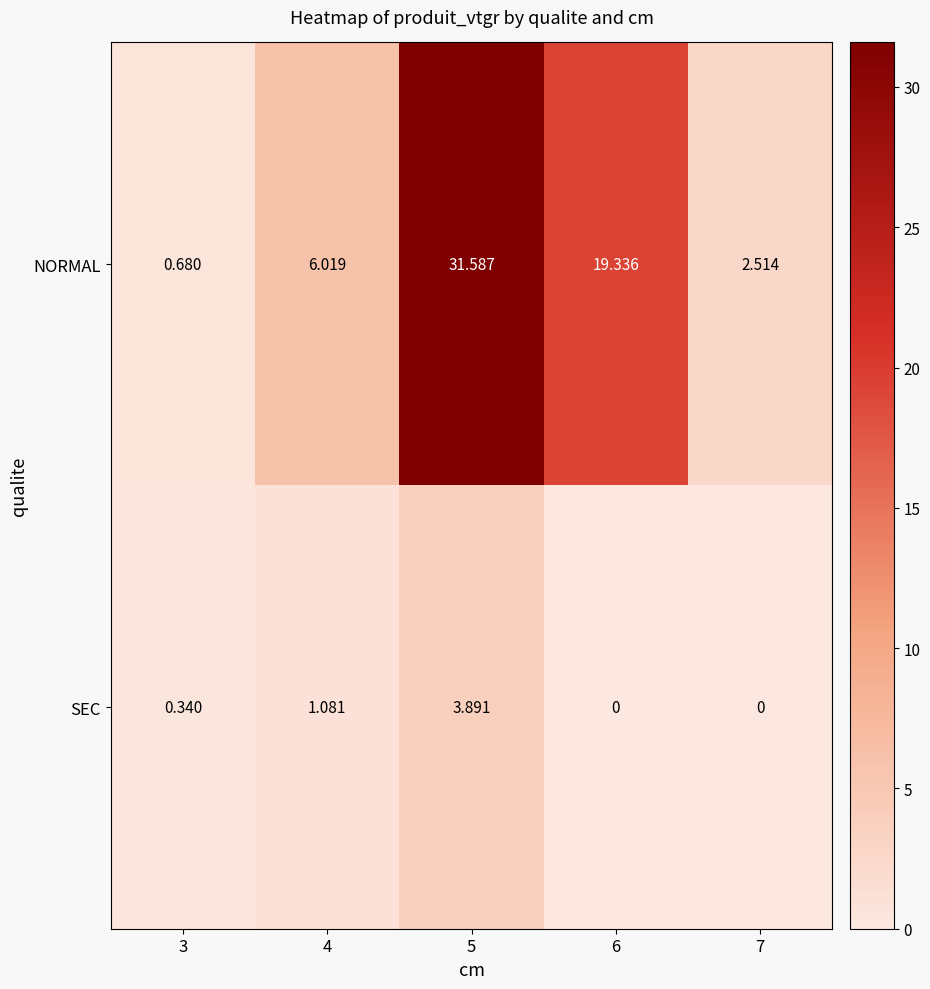

How many series are shown in this chart?

2